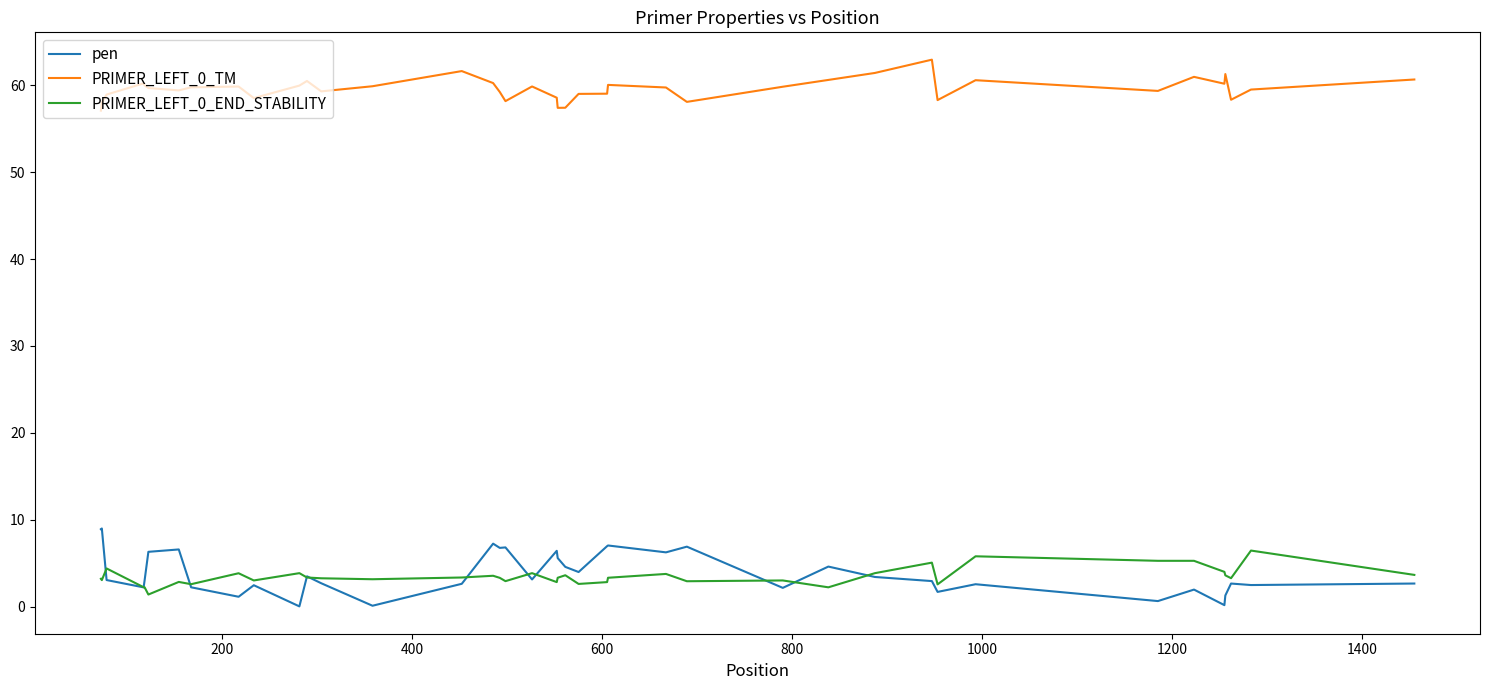

What is the maximum value shown in the chart?

62.9